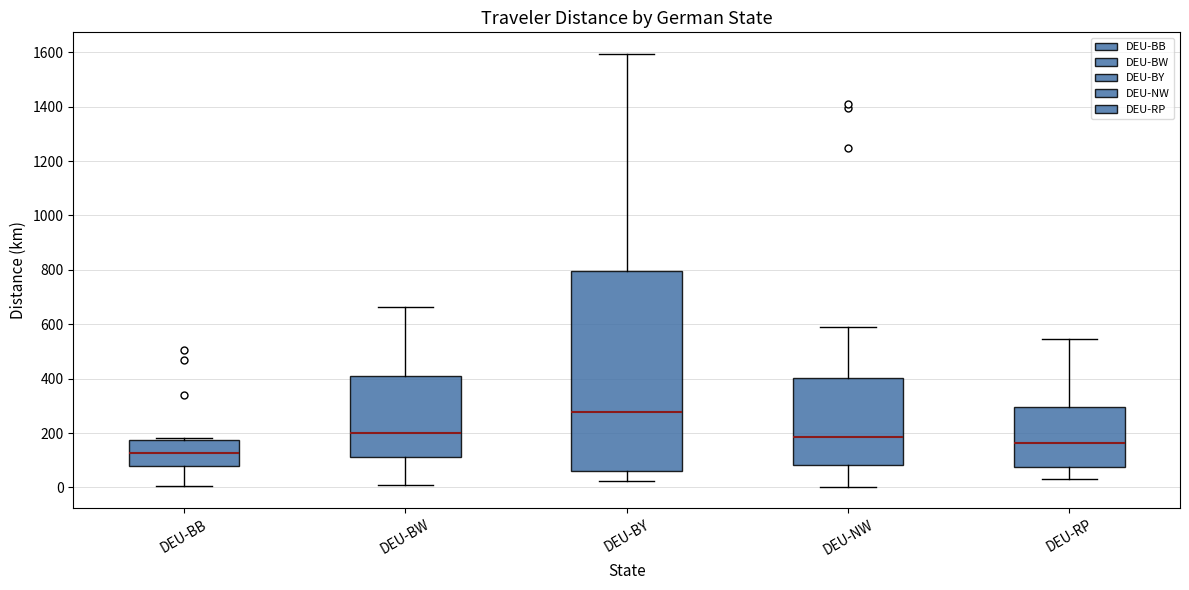

Reading left to right, read every box against the y-axis: the position of its median line, the range the box covers, and the ends of its whiskers. The values are not printed on the chart, so give them approximately, as read against the axis.

DEU-BB: median 120, box 80 to 180, whiskers 0 to 180
DEU-BW: median 200, box 120 to 400, whiskers 0 to 660
DEU-BY: median 280, box 60 to 800, whiskers 20 to 1600
DEU-NW: median 180, box 80 to 400, whiskers 0 to 580
DEU-RP: median 160, box 80 to 300, whiskers 40 to 540